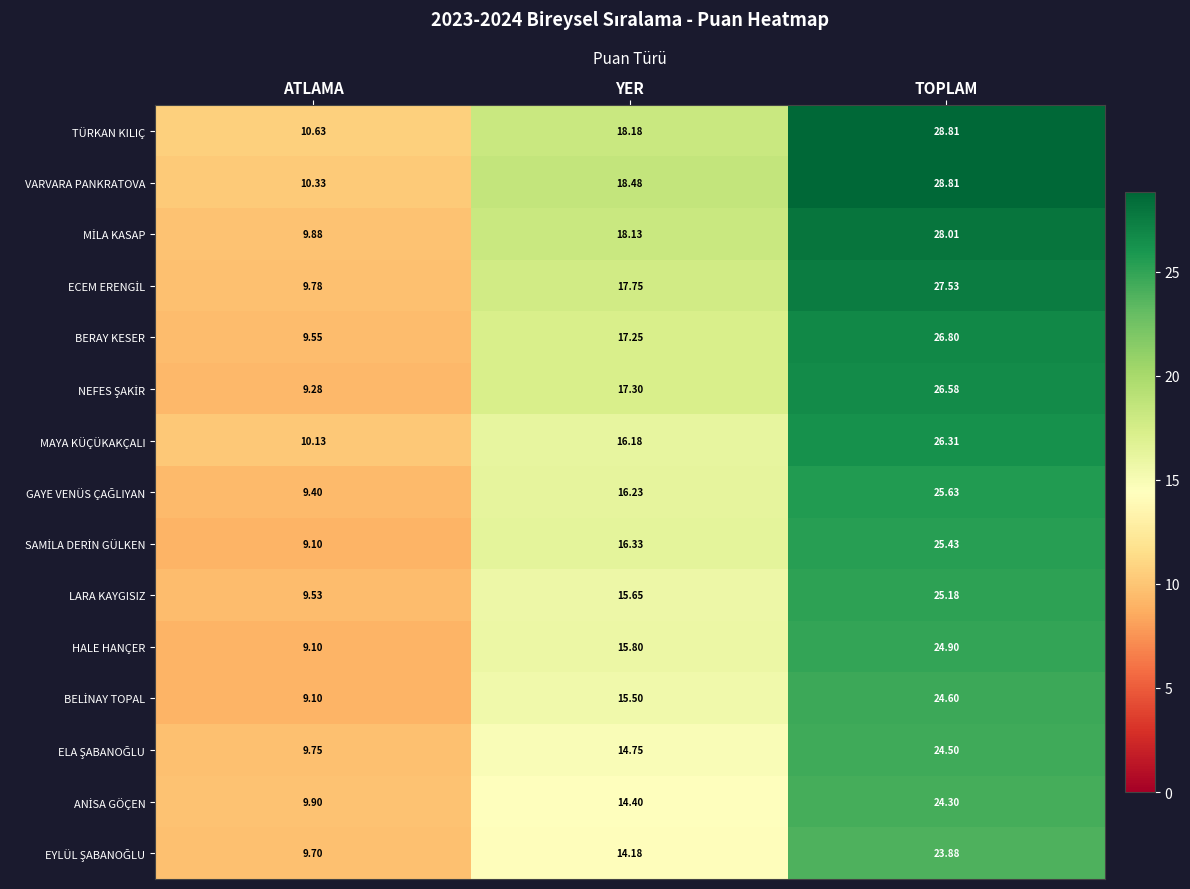

At which category does the chart reach its minimum across all series?

ATLAMA